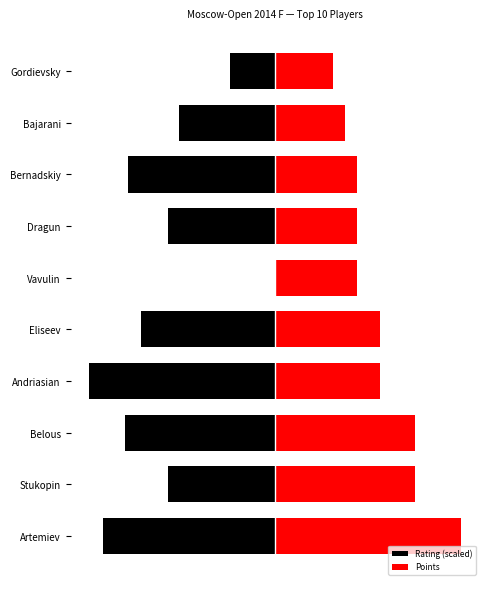

Is it true that Points equals 4.5 at Eliseev?

True